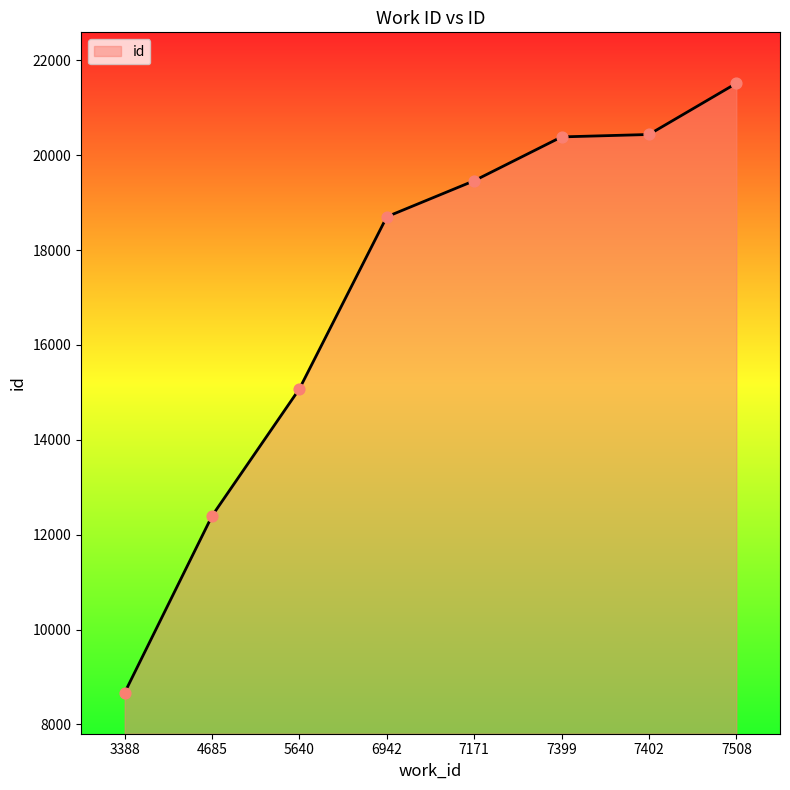

Which has a higher value, 3388 or 4685?

4685